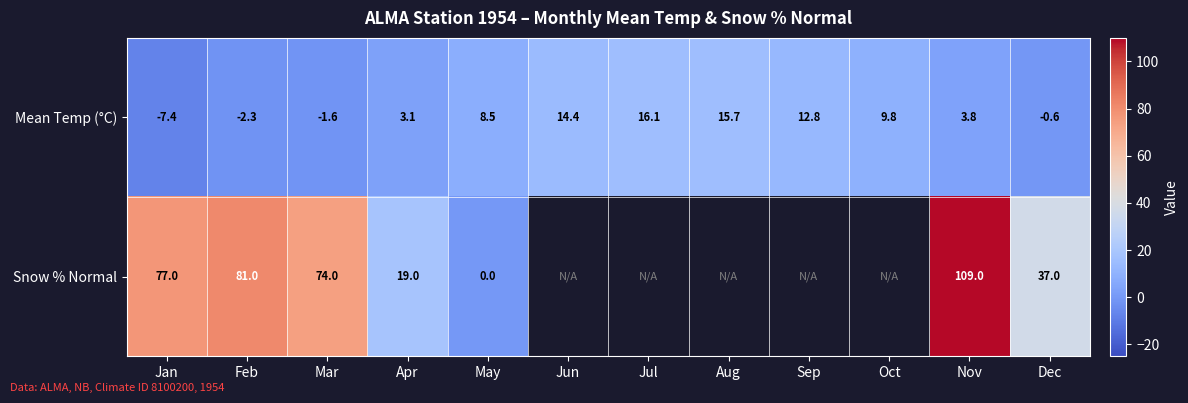

Which category has the highest value in the Mean Temp (°C) series?

Jul